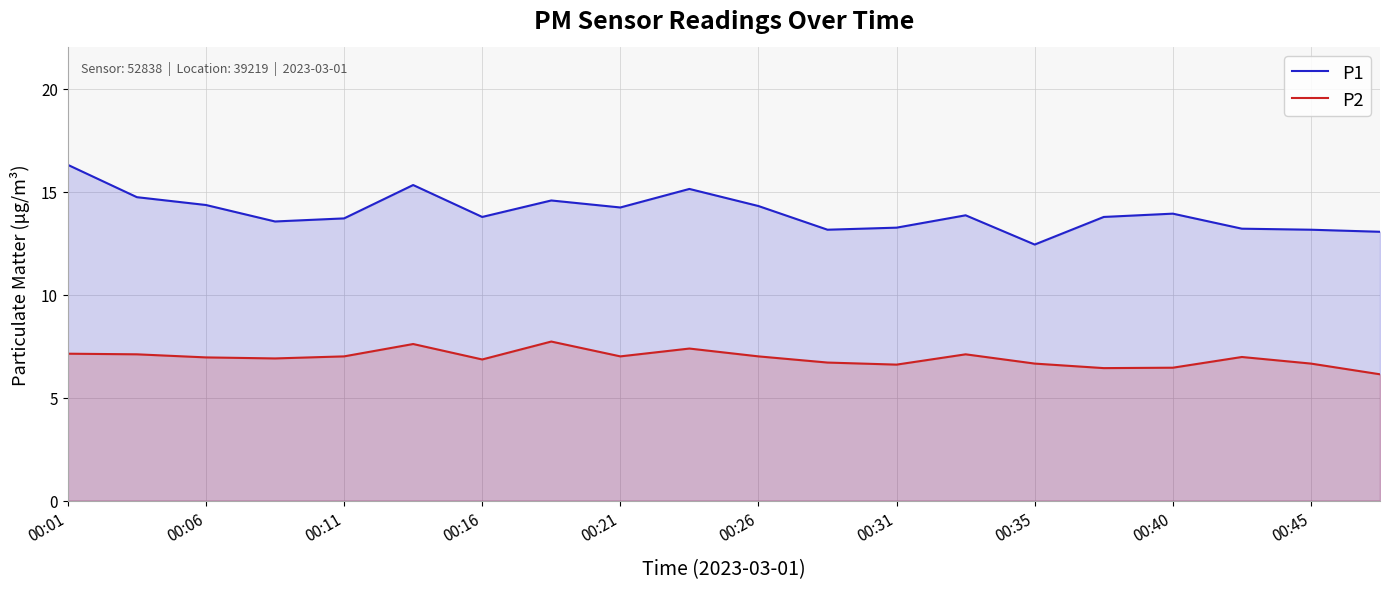

The value of P2 at 00:26 is 2.3. True or false?

False